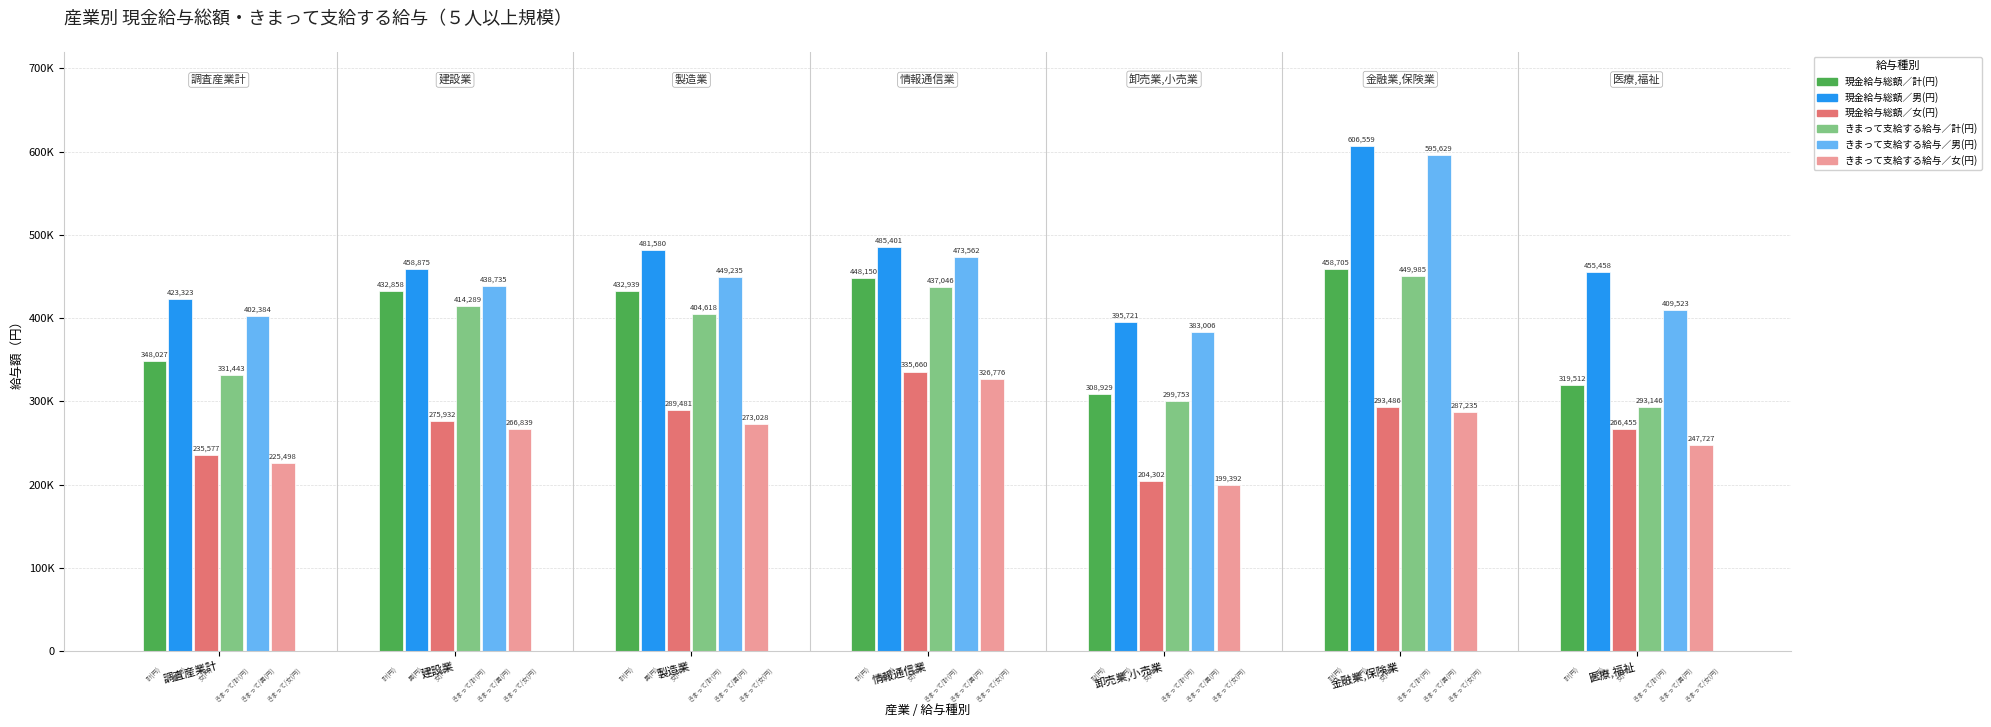

What is the minimum value for 現金給与総額／男(円)?

395721